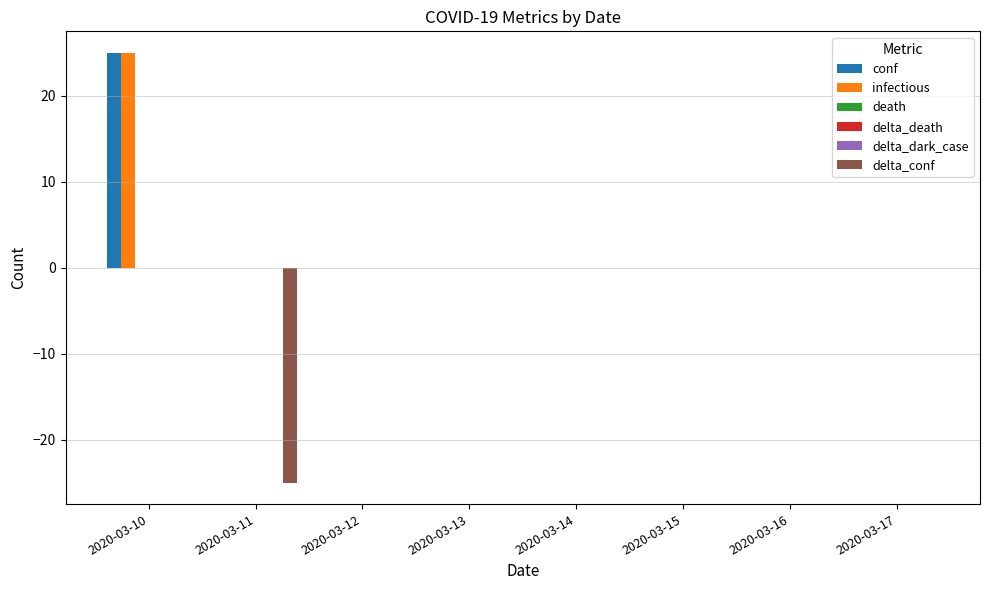

Between 2020-03-15 and 2020-03-16, which series saw the biggest shift?

conf